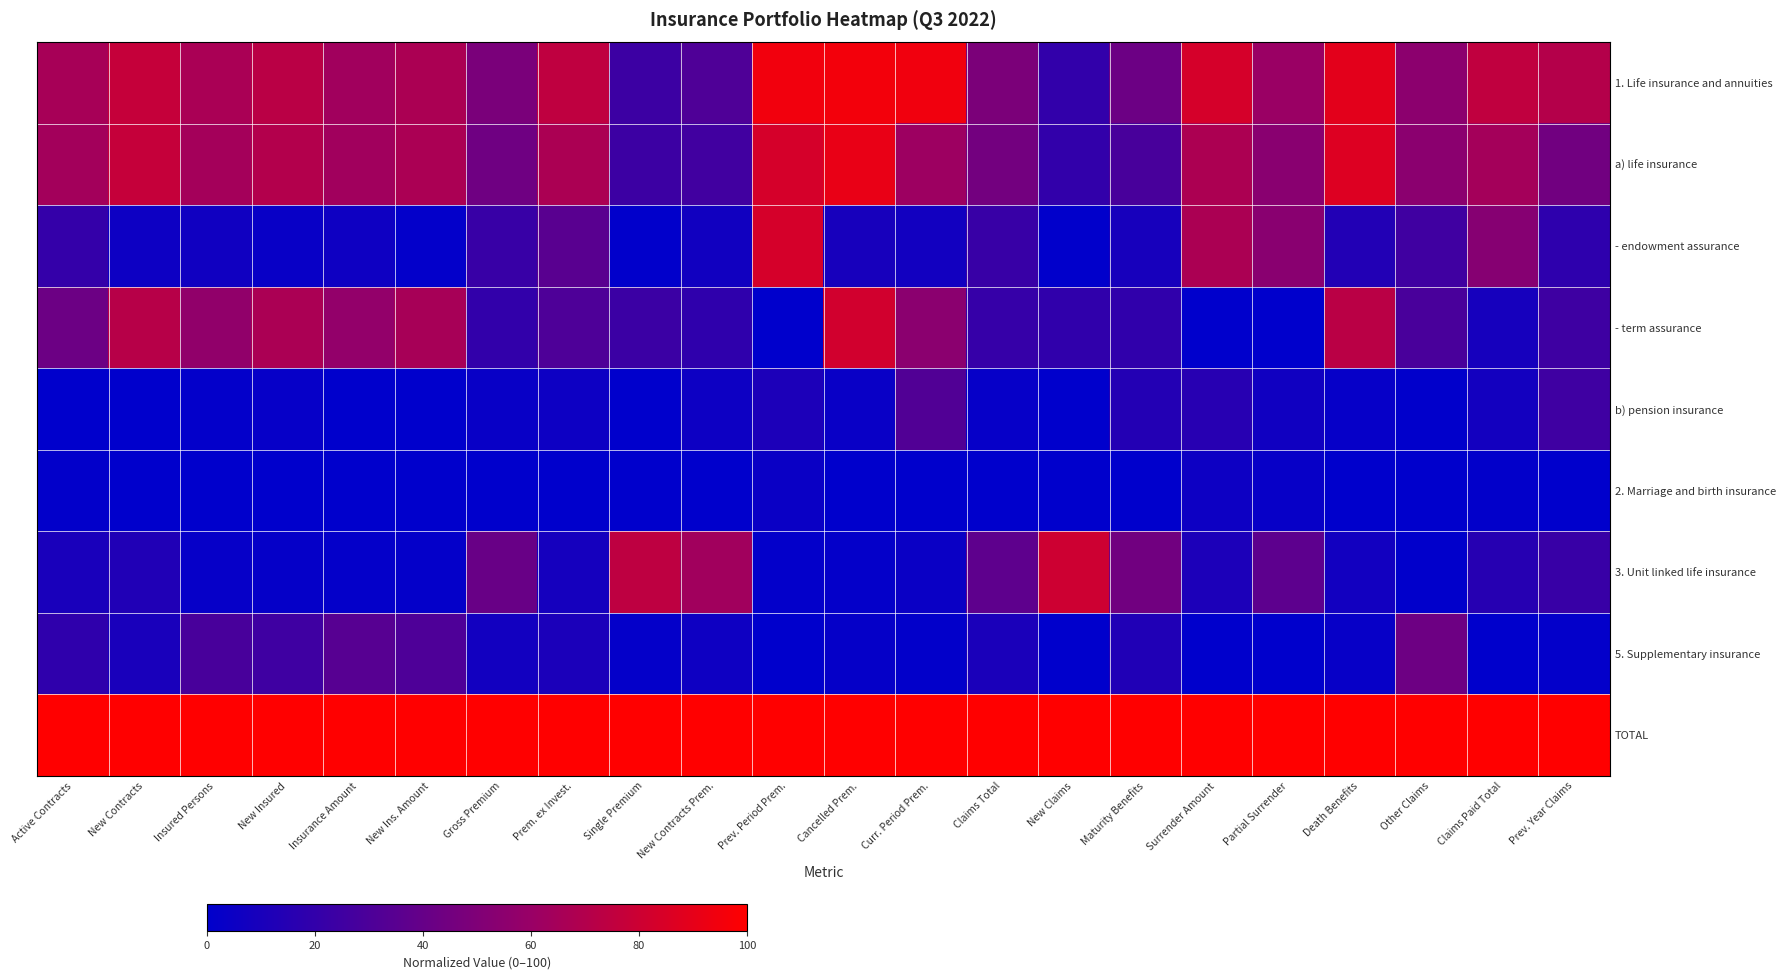

Between Other Claims and Prem. ex Invest., which is larger?

Prem. ex Invest.